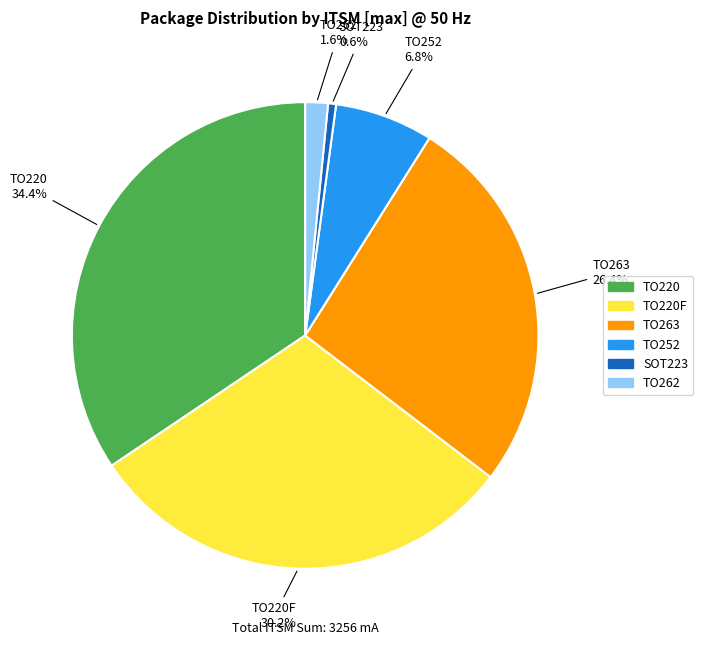

Is there any slice that represents more than half of the pie?

No